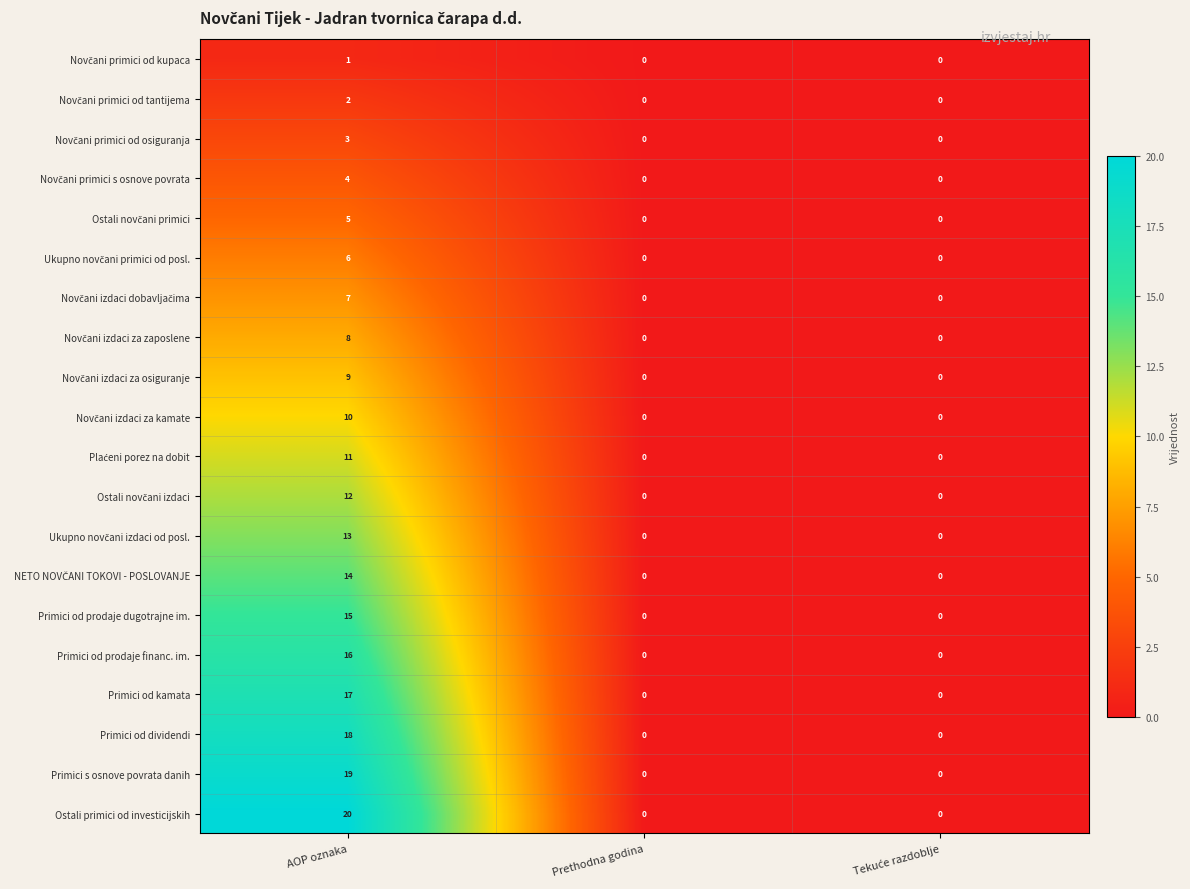

What is the spread (max minus min) of values at AOP oznaka?

19